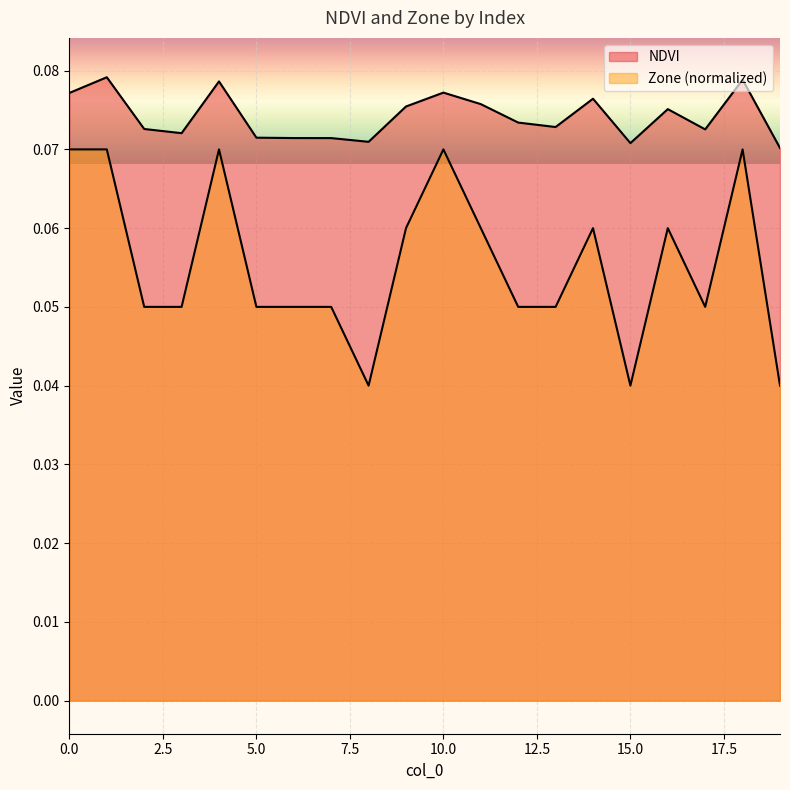

The Zone series shows 0.1 at 4. True or false?

True